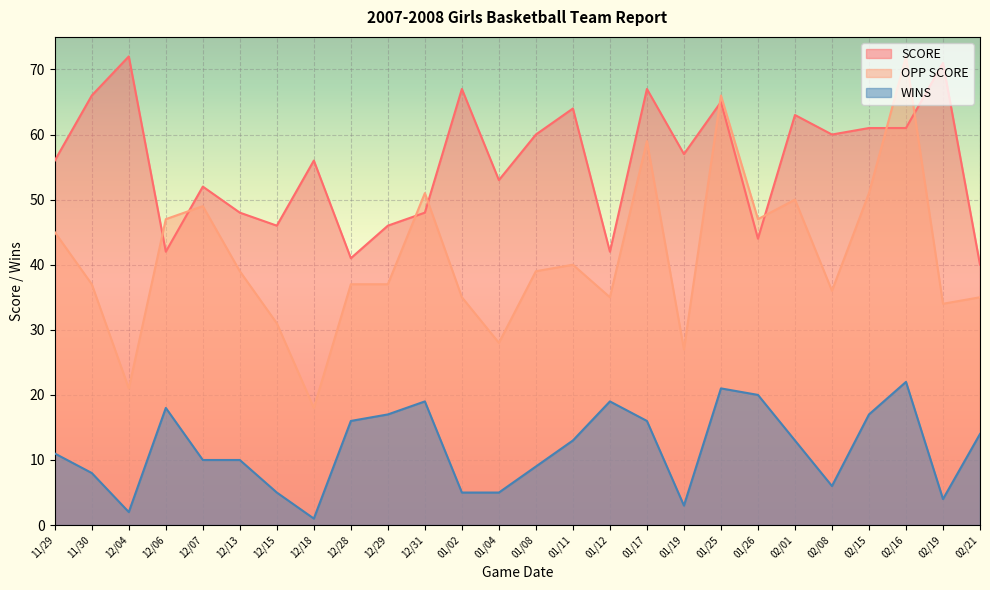

Reading left to right, extract all data points from this chart.

SCORE: 11/29=56	11/30=66	12/04=72	12/06=42	12/07=52	12/13=48	12/15=46	12/18=56	12/28=41	12/29=46	12/31=48	01/02=67	01/04=53	01/08=60	01/11=64	01/12=42	01/17=67	01/19=57	01/25=65	01/26=44	02/01=63	02/08=60	02/15=61	02/16=61	02/19=71	02/21=40
OPP SCORE: 11/29=45	11/30=37	12/04=21	12/06=47	12/07=49	12/13=39	12/15=31	12/18=18	12/28=37	12/29=37	12/31=51	01/02=35	01/04=28	01/08=39	01/11=40	01/12=35	01/17=59	01/19=27	01/25=66	01/26=47	02/01=50	02/08=36	02/15=51	02/16=72	02/19=34	02/21=35
WINS: 11/29=11	11/30=8	12/04=2	12/06=18	12/07=10	12/13=10	12/15=5	12/18=1	12/28=16	12/29=17	12/31=19	01/02=5	01/04=5	01/08=9	01/11=13	01/12=19	01/17=16	01/19=3	01/25=21	01/26=20	02/01=13	02/08=6	02/15=17	02/16=22	02/19=4	02/21=14